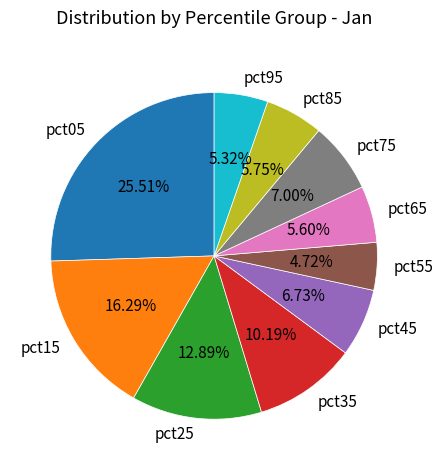

Does pct85 represent more than half of the total?

No